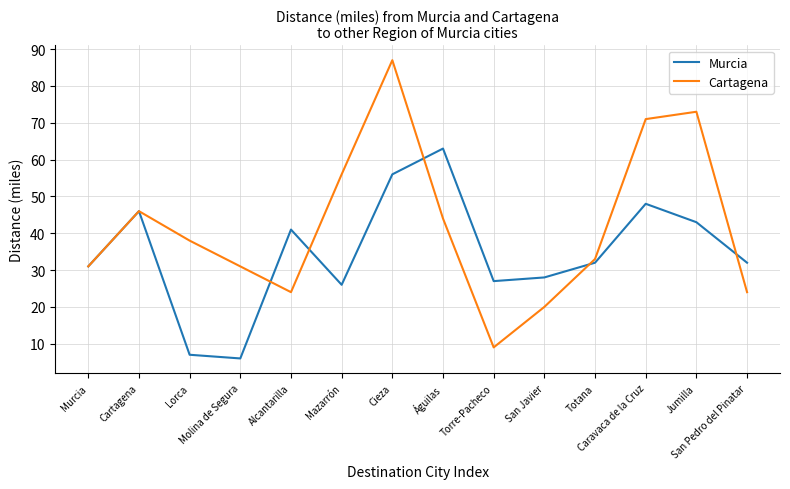

Where does the Cartagena series first go above 38?

Cartagena